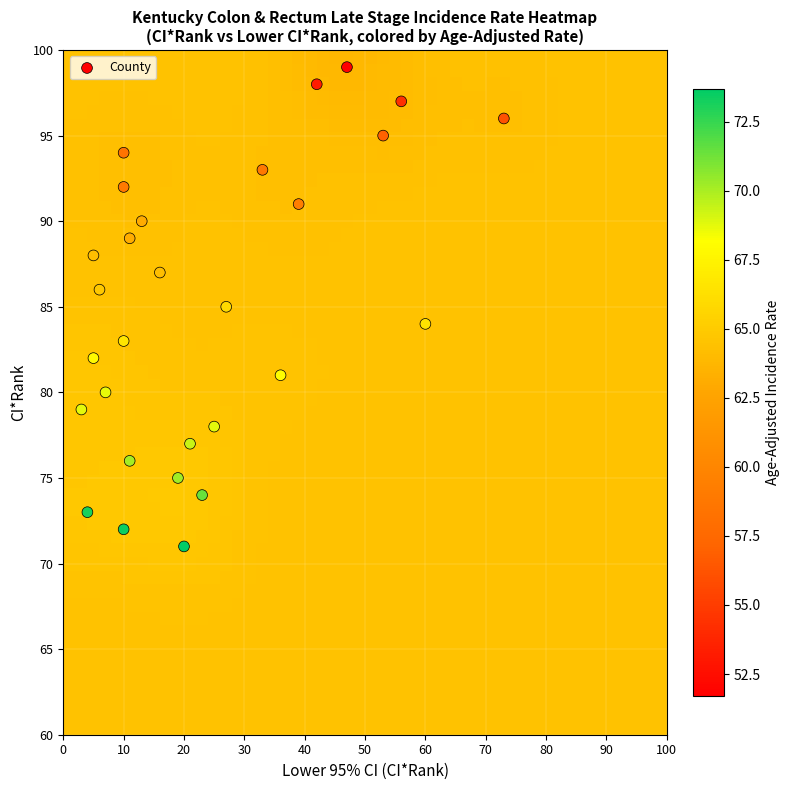

What is the range of X values (max minus min)?

70